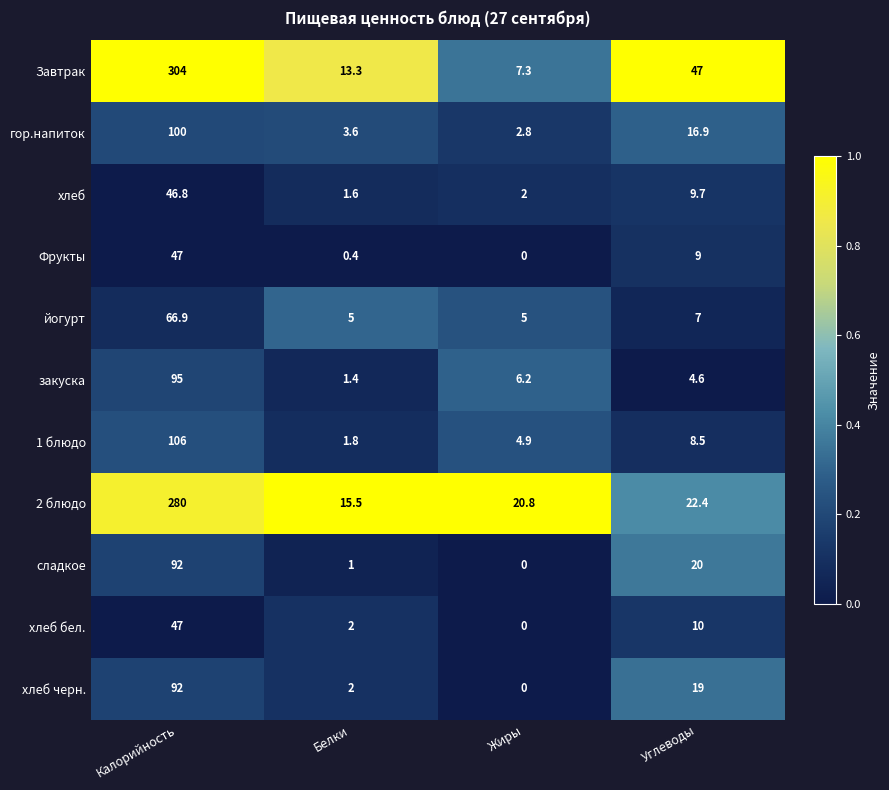

Between Жиры and Углеводы, which series saw the biggest shift?

Завтрак